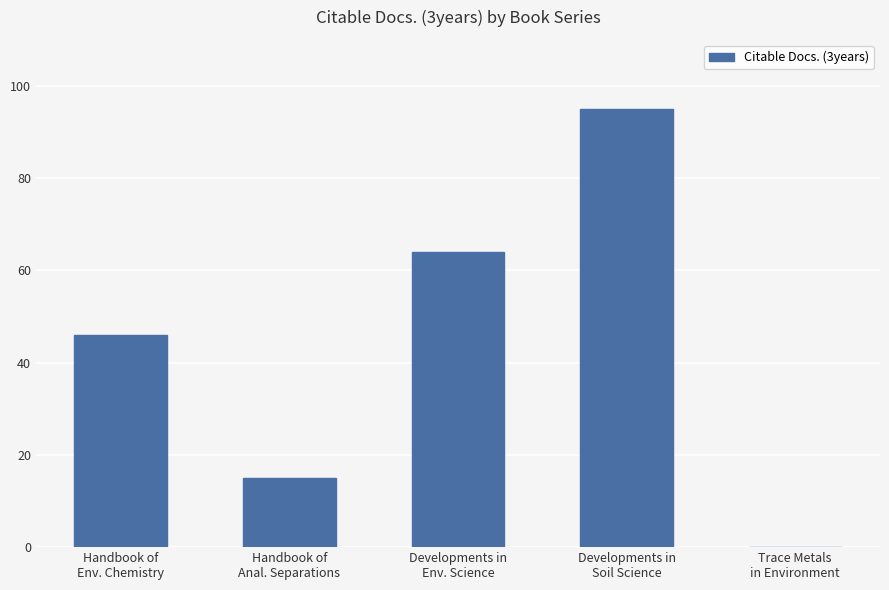

How many positive values are there?

4